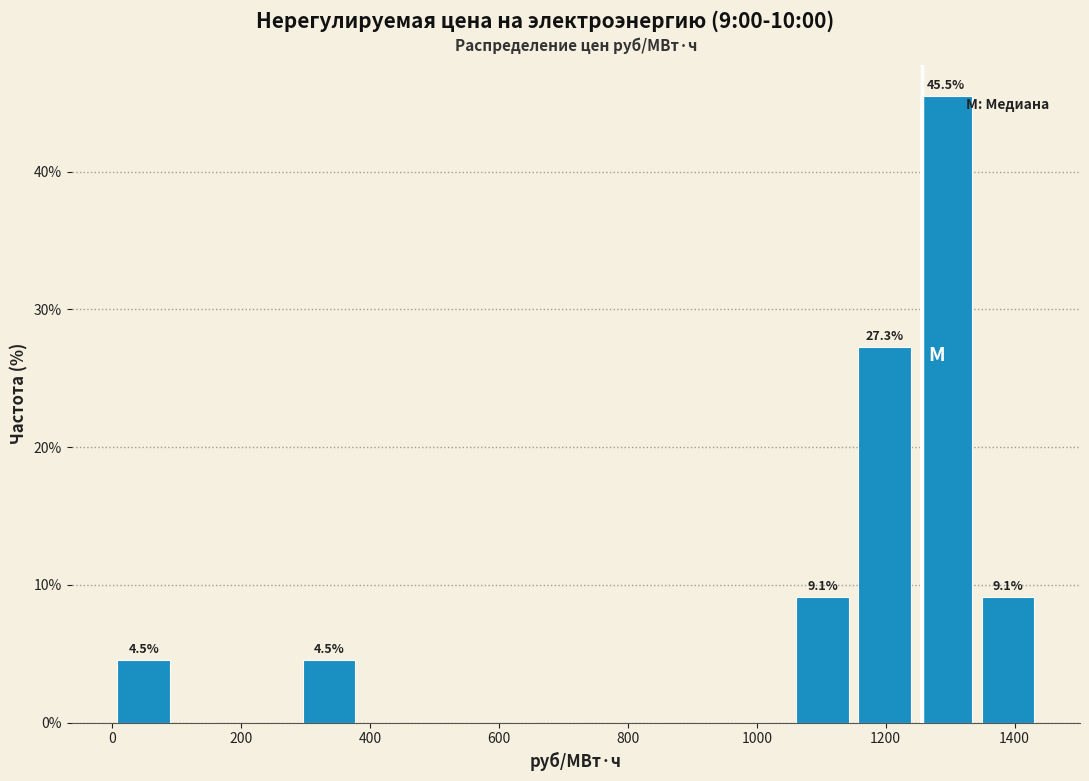

Over which range of the x-axis is the bar tallest?

1240 to 1340